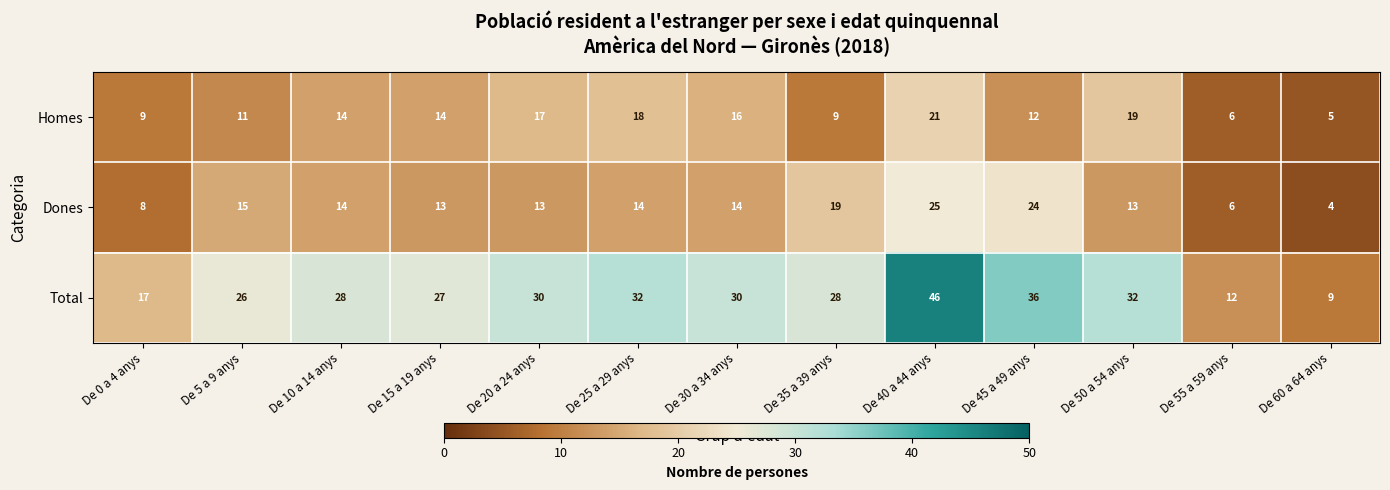

The value of Dones at De 40 a 44 anys is 35. True or false?

False